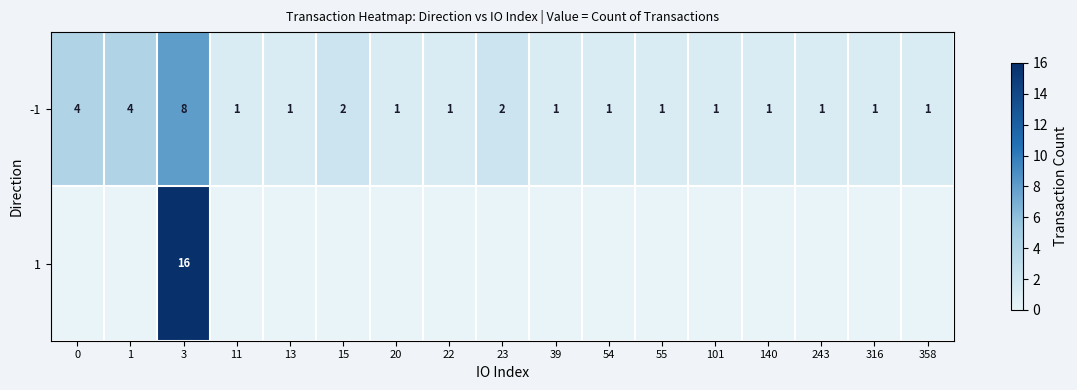

Is it true that -1 equals 0 at 358?

False